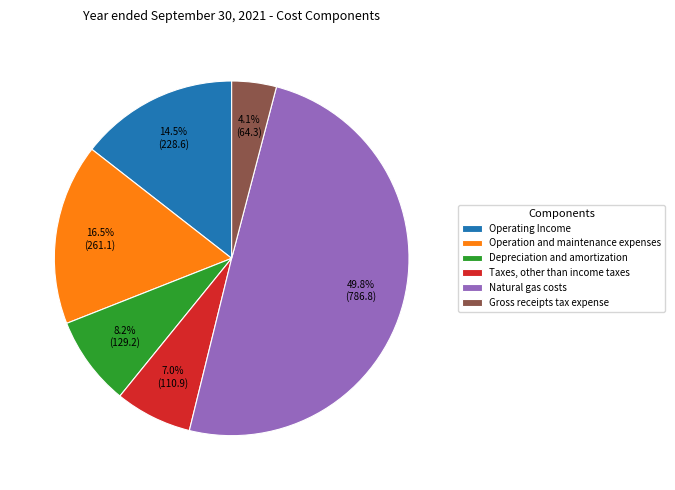

How many segments does this pie chart have?

6